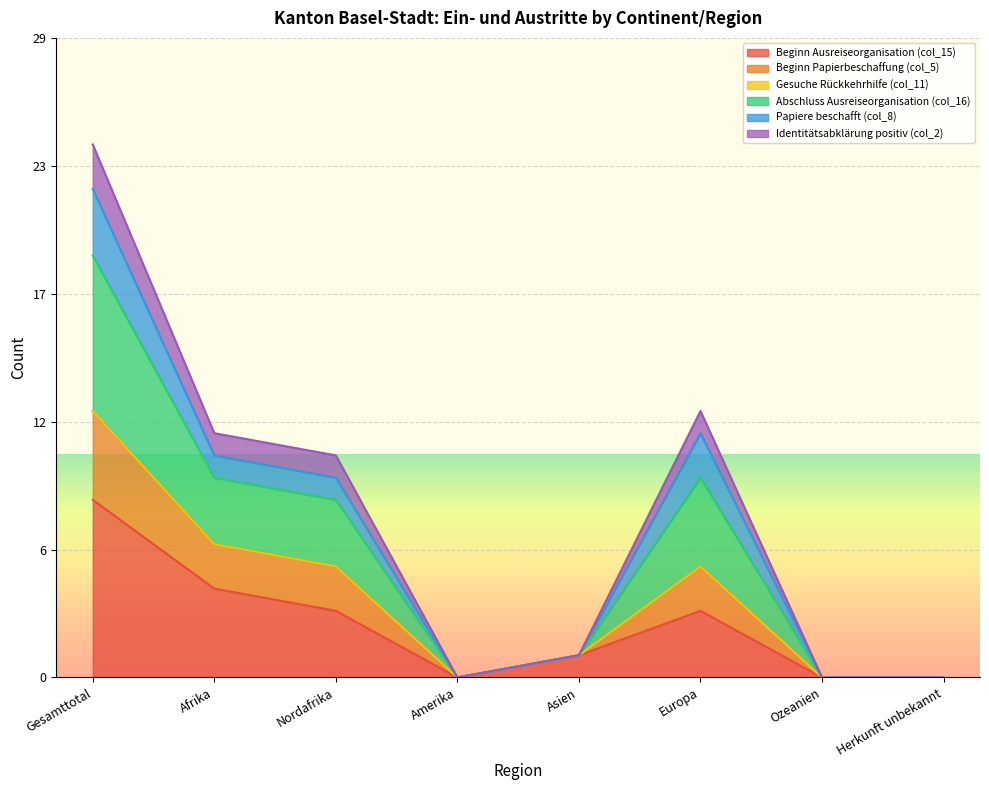

Does the chart display data point markers on the line(s)?

No